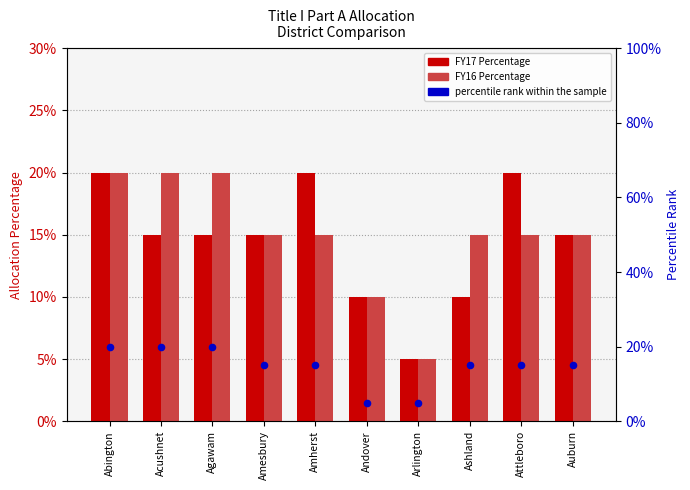

At how many categories does at least one series exceed 0?

10